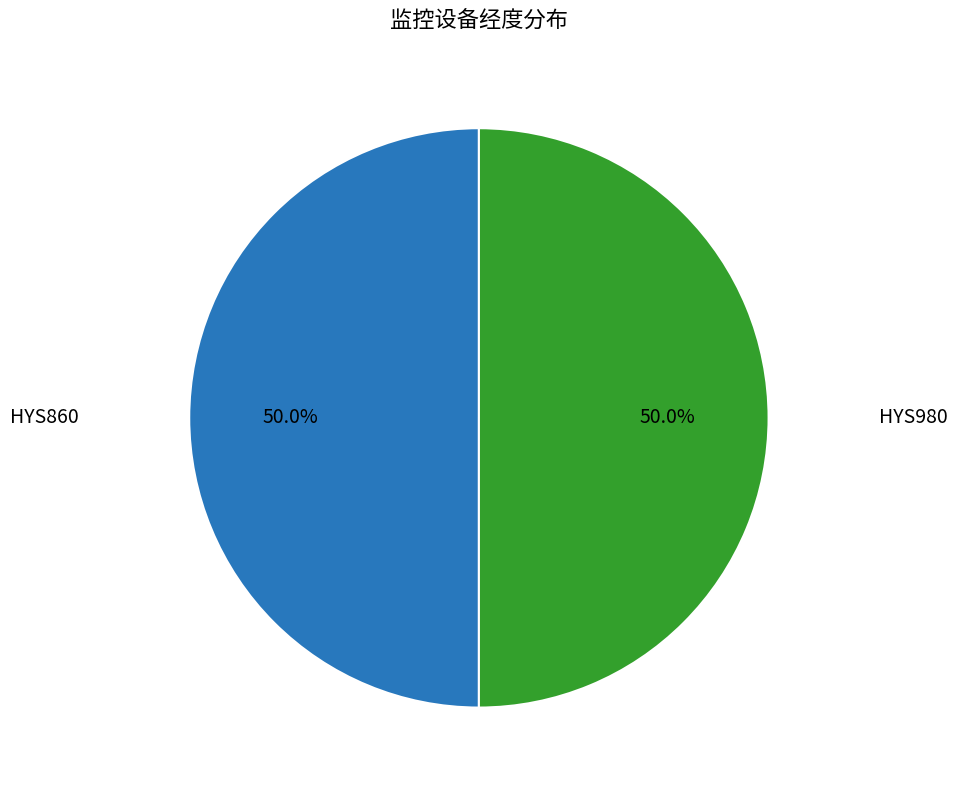

How many segments does this pie chart have?

2